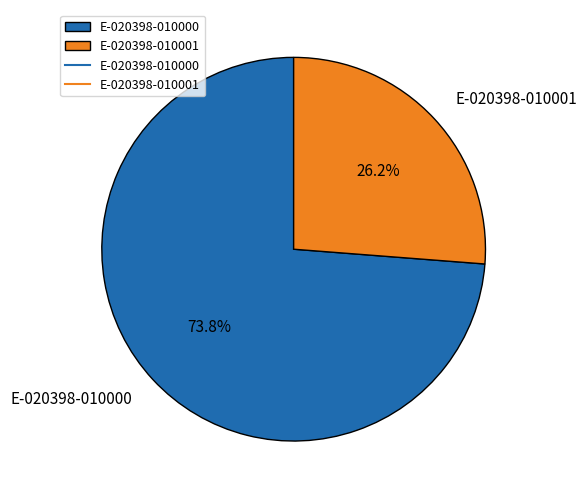

Count the number of slices in the pie.

2